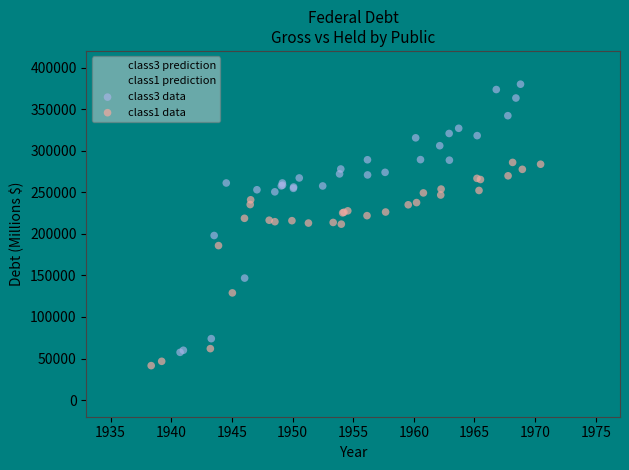

Which series contains the highest Y value?

class3 data